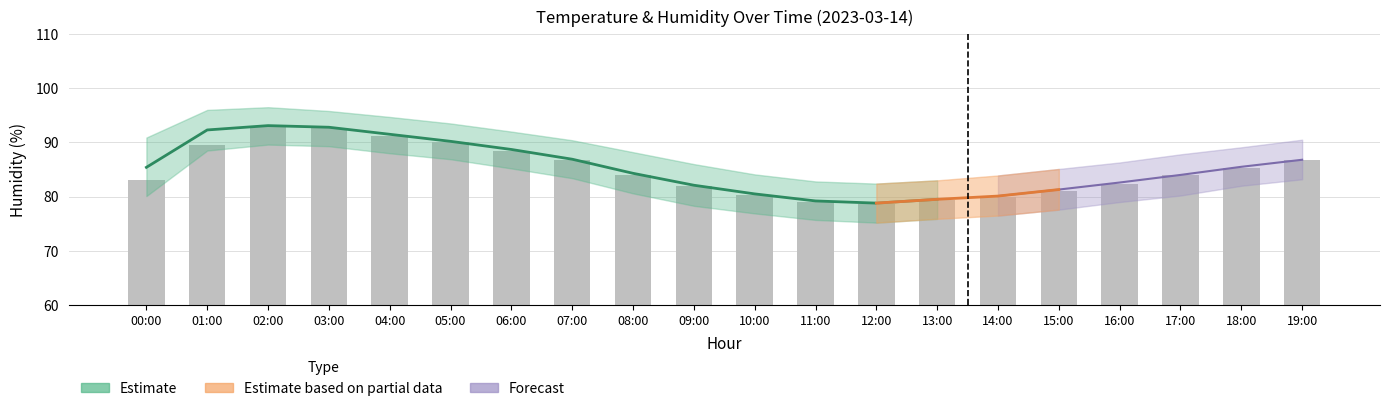

What is the average value?

84.9